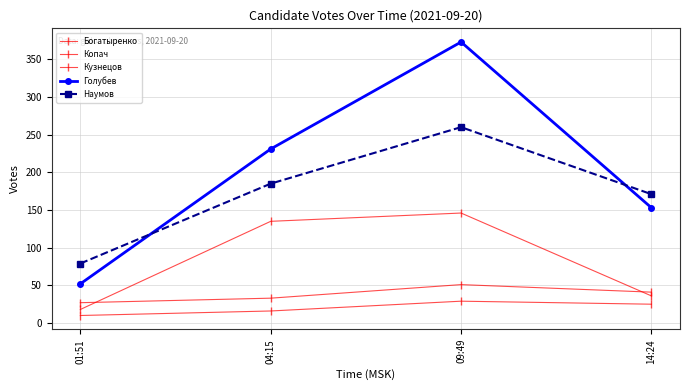

Which series has the widest spread of values?

Голубев